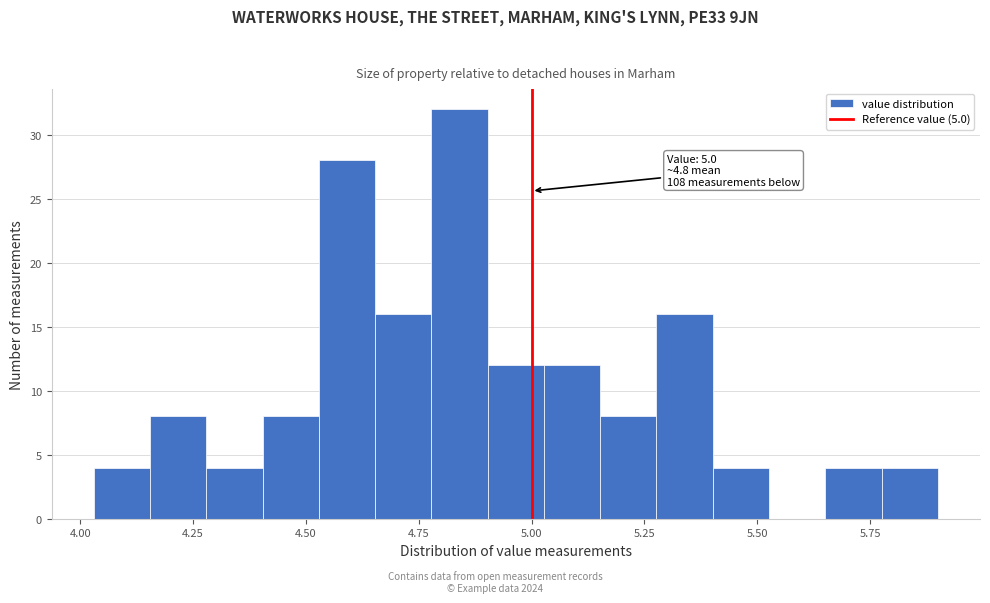

Read against the x-axis, roughly where is the centre of the tallest bar?

4.85